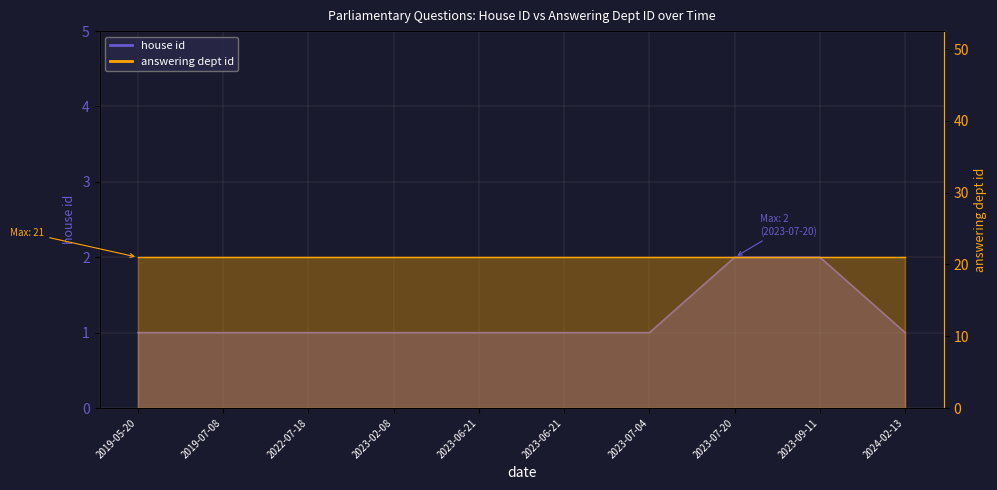

What is the difference between the maximum and minimum values?

1